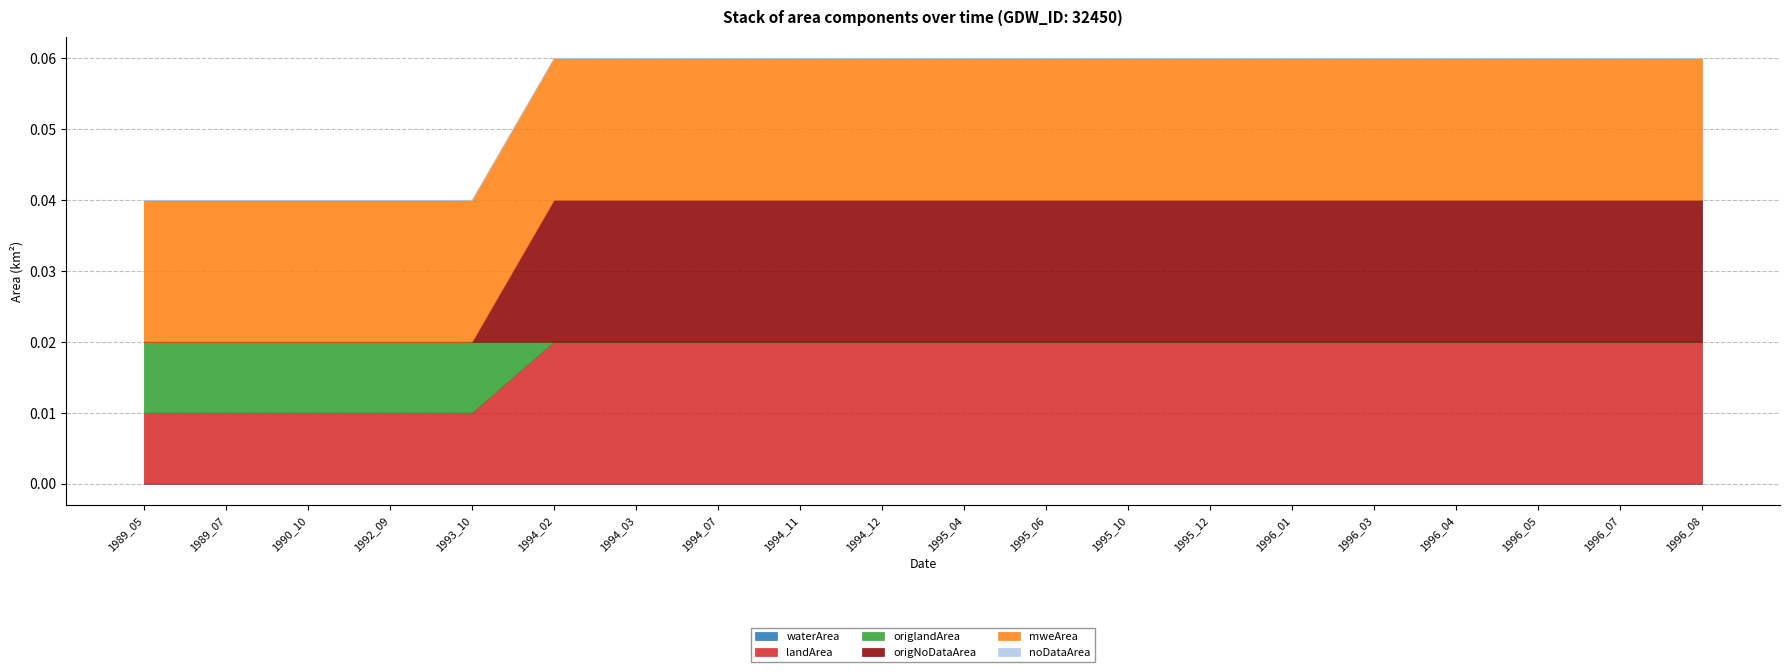

How many series are shown in this chart?

6